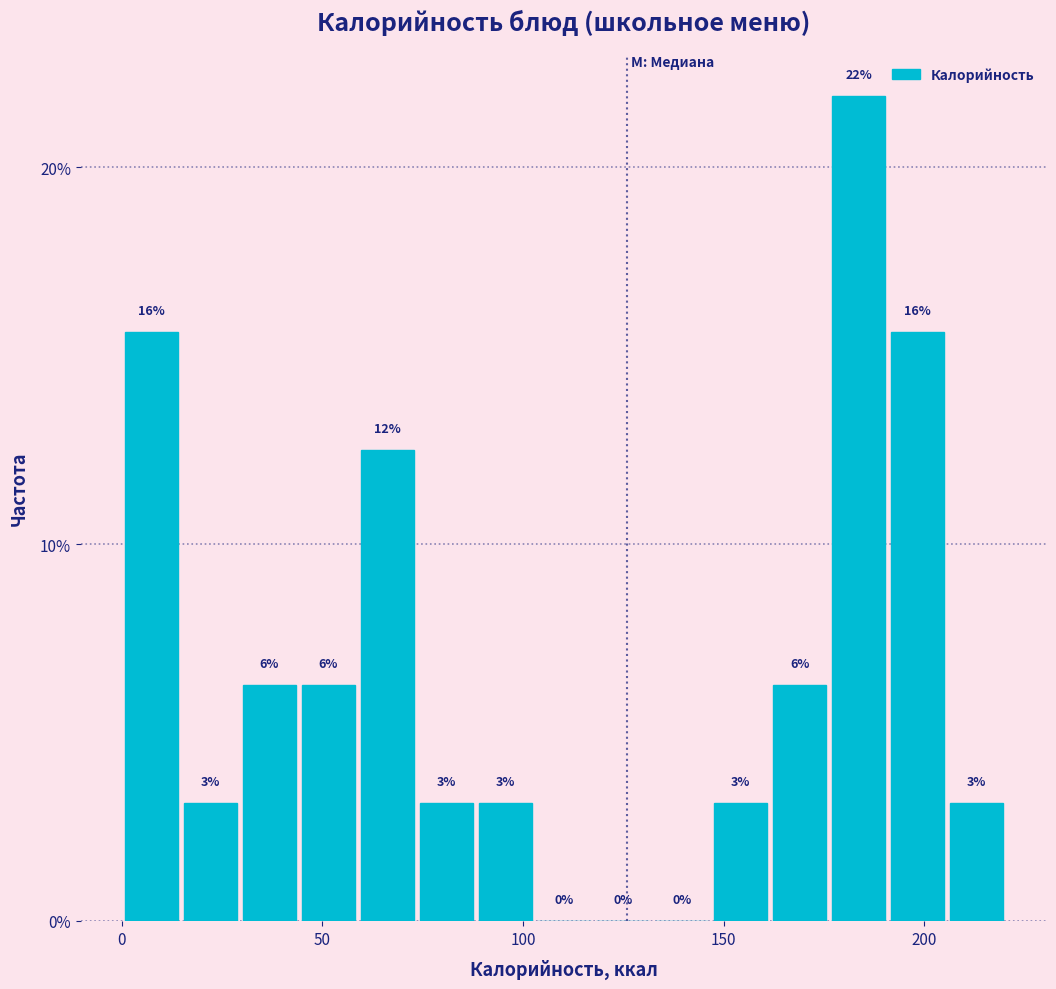

Around what value on the x-axis is the tallest bar? Give the approximate position of its centre, as read against the axis.

185